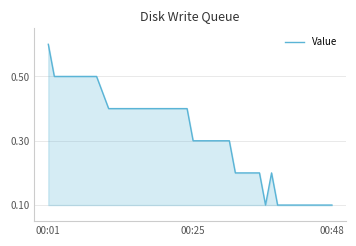

What is the difference between the maximum and minimum values?

0.5